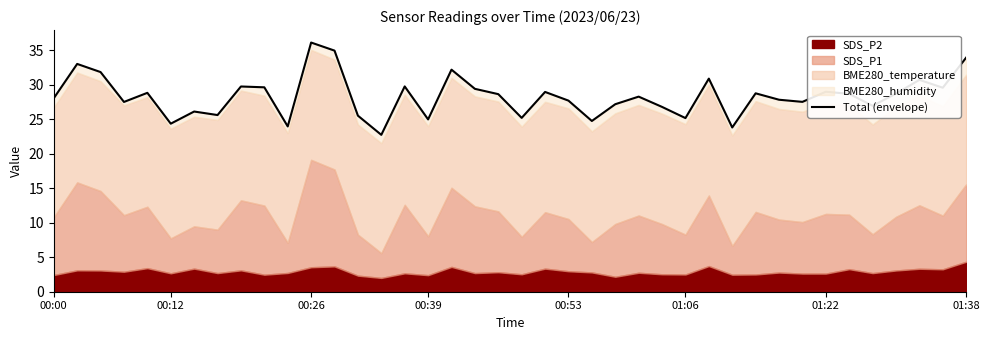

What is the maximum value shown in the chart?

36.1